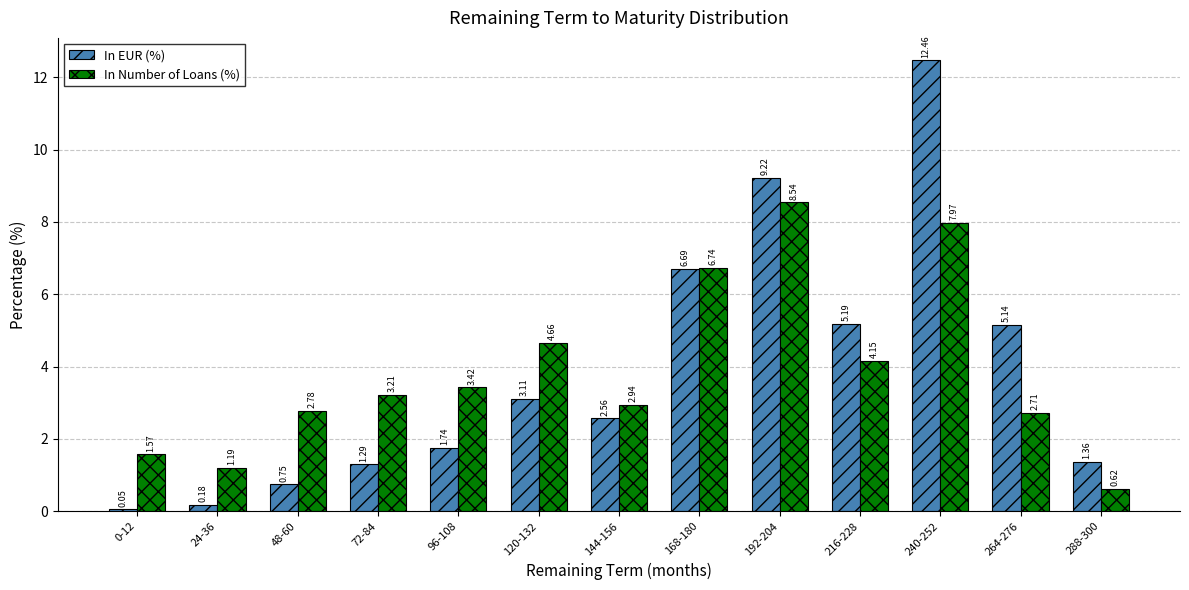

What is the difference between the maximum and minimum values in the In EUR (%) series?

12.4